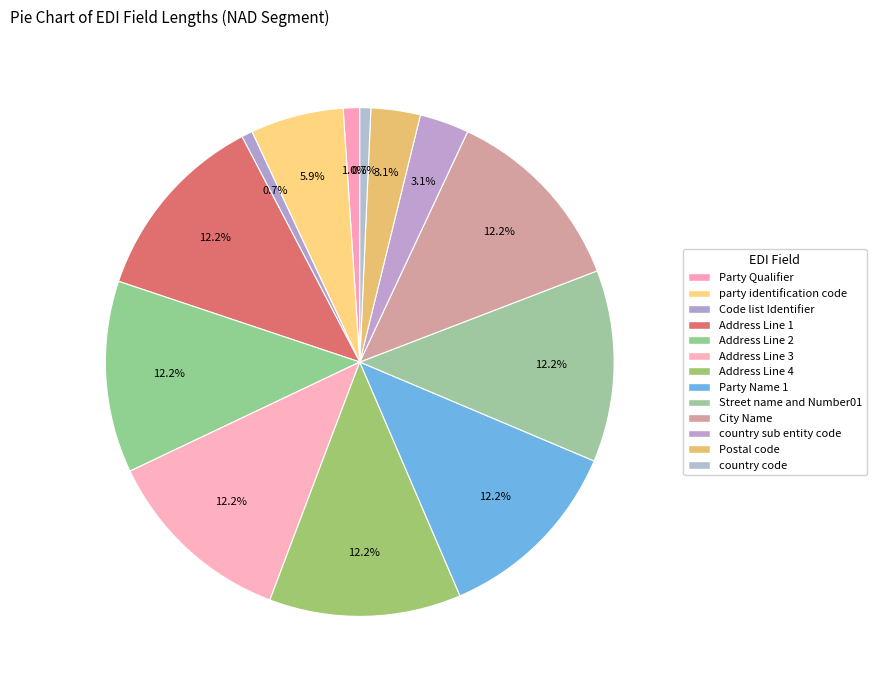

How many segments does this pie chart have?

13